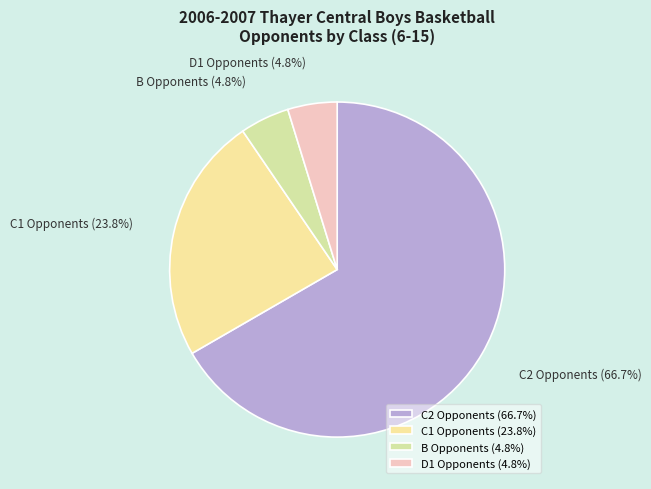

Which category has the biggest portion of the pie?

C2 Opponents (66.7%)